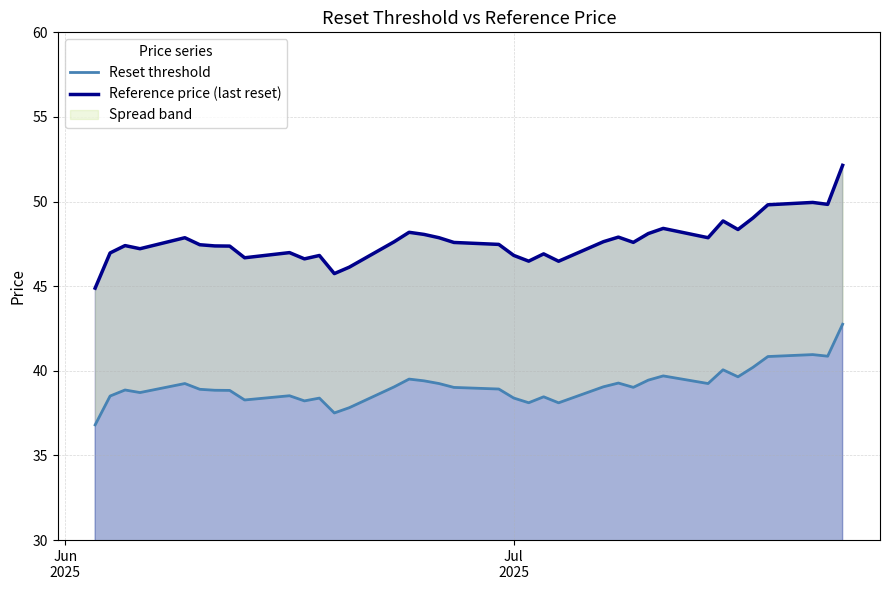

Which series has the largest total across all categories?

Reference price (last reset)